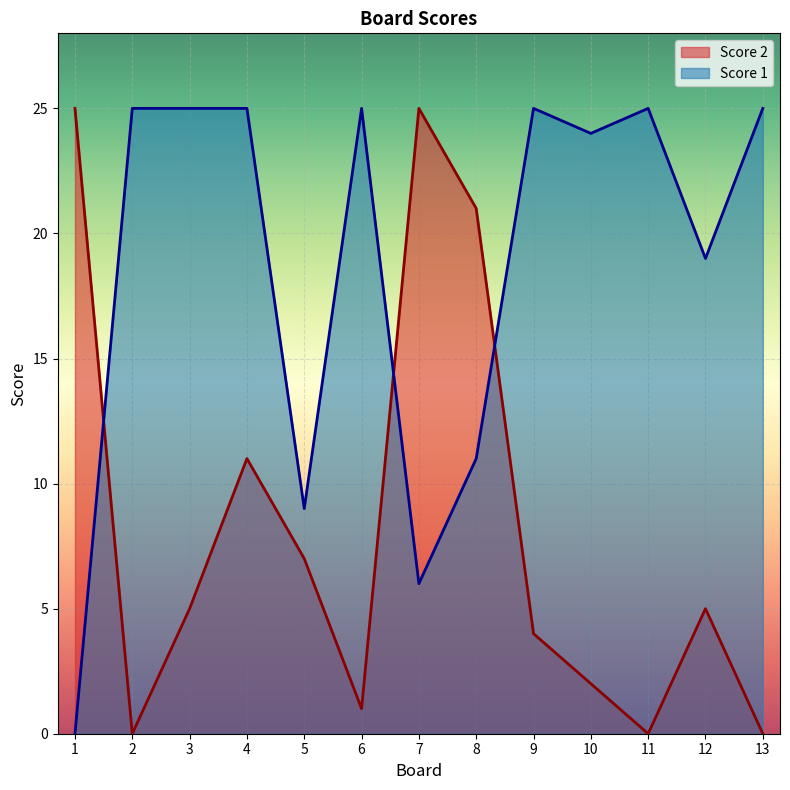

Which label corresponds to the largest value in the chart?

1